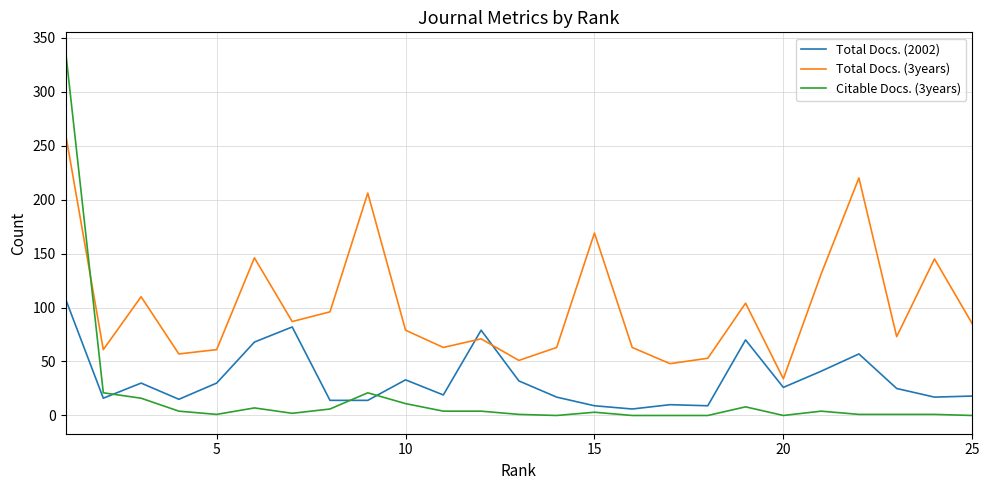

List the series in order of their peak value, lowest first.

Total Docs. (2002), Total Docs. (3years), Citable Docs. (3years)